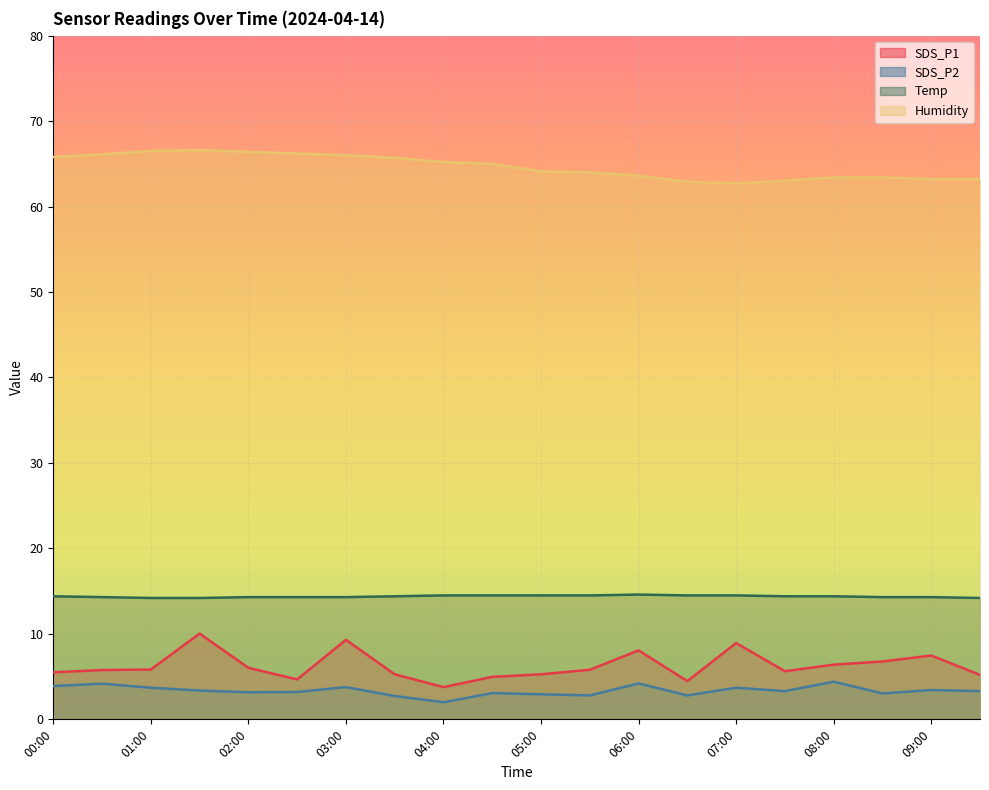

Between 04:30 and 05:30, which series saw the biggest shift?

Humidity